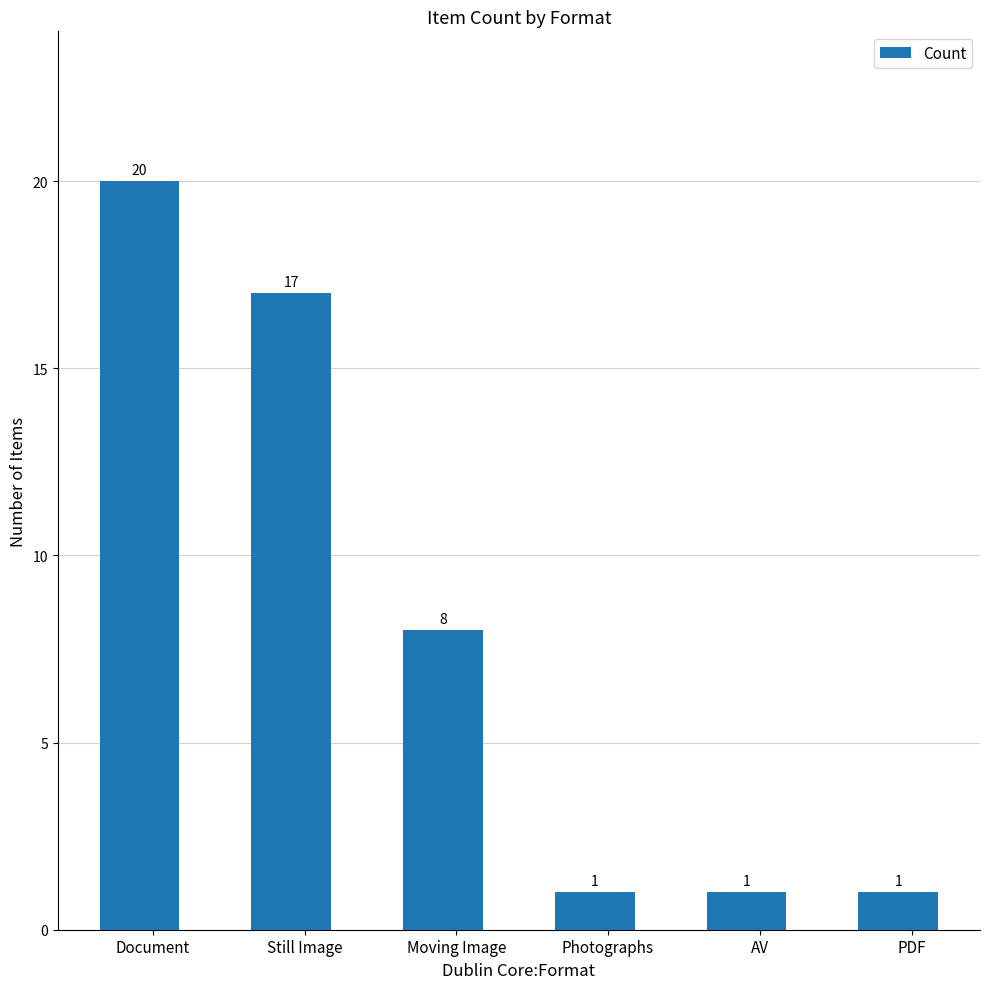

What is the value of the 4th bar from the left?

1